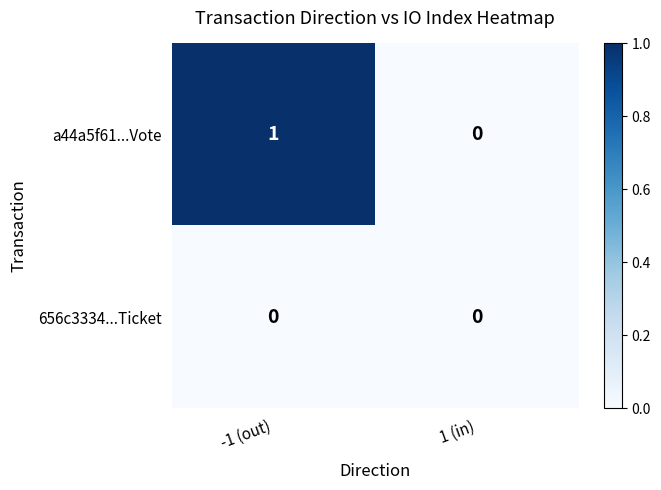

Rank the series by their maximum value, from highest to lowest.

a44a5f61...Vote, 656c3334...Ticket